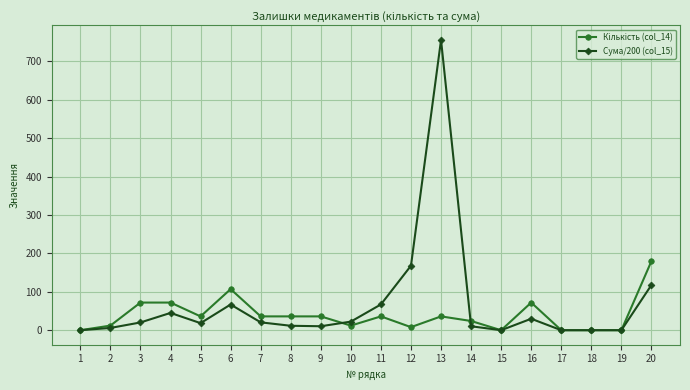

Which series has the widest spread of values?

Сума/200 (col_15)